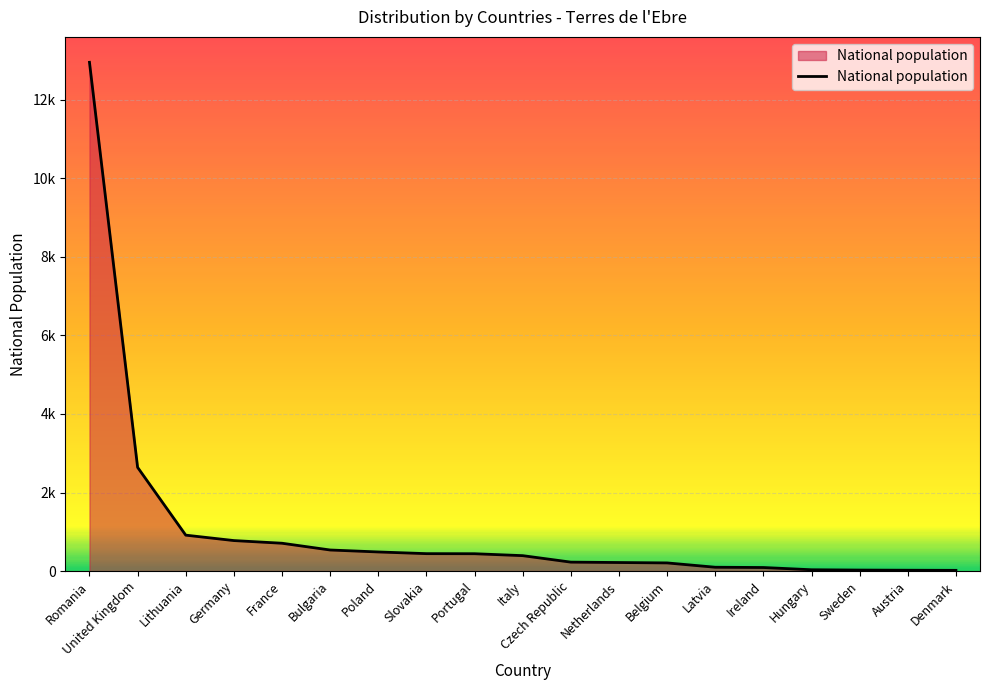

Reading right to left, transcribe all the data shown in this chart.

19	22	26	34	91	98	208	218	228	393	442	444	487	537	709	777	915	2641	12953